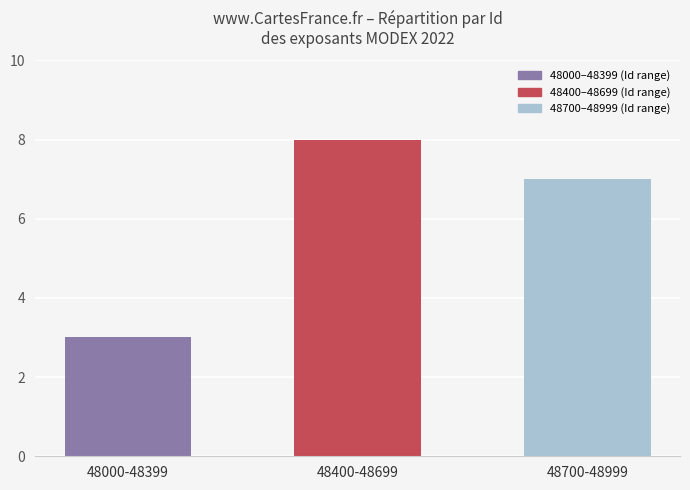

Reading right to left, list all the values displayed in this chart.

7	8	3